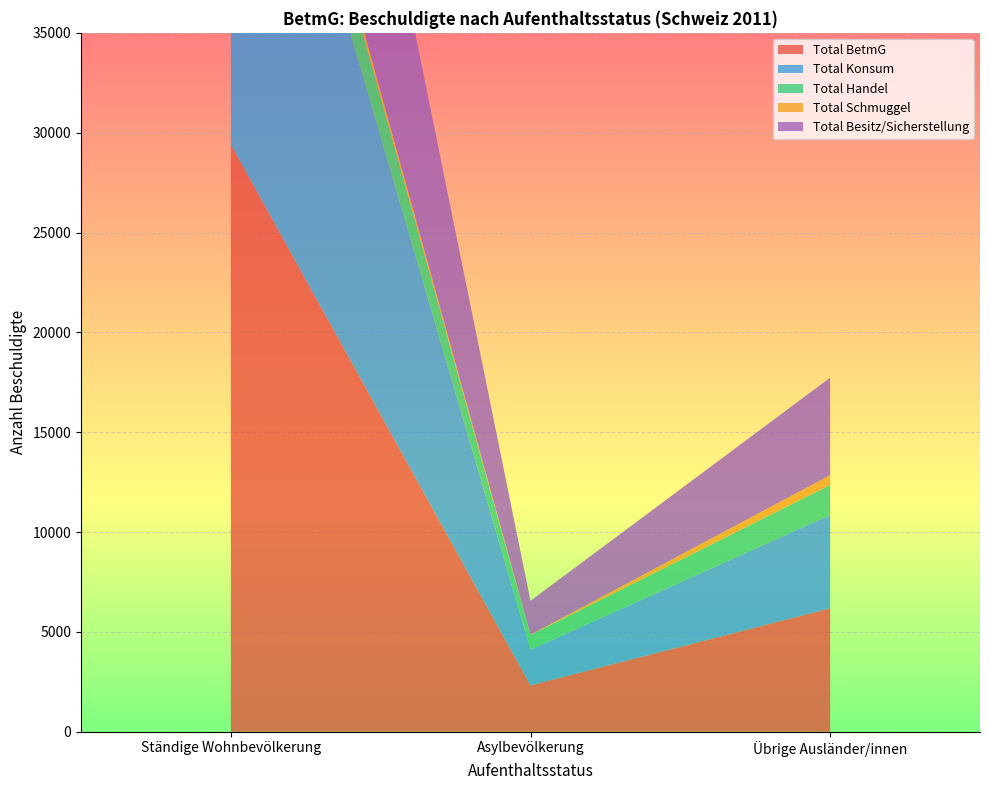

Reading right to left, what are all the values shown in this chart?

Total BetmG: Übrige Ausländer/innen=6181	Asylbevölkerung=2322	Ständige Wohnbevölkerung=29412
Total Konsum: Übrige Ausländer/innen=4677	Asylbevölkerung=1785	Ständige Wohnbevölkerung=26056
Total Handel: Übrige Ausländer/innen=1505	Asylbevölkerung=733	Ständige Wohnbevölkerung=3204
Total Schmuggel: Übrige Ausländer/innen=488	Asylbevölkerung=18	Ständige Wohnbevölkerung=560
Total Besitz/Sicherstellung: Übrige Ausländer/innen=4881	Asylbevölkerung=1701	Ständige Wohnbevölkerung=21177